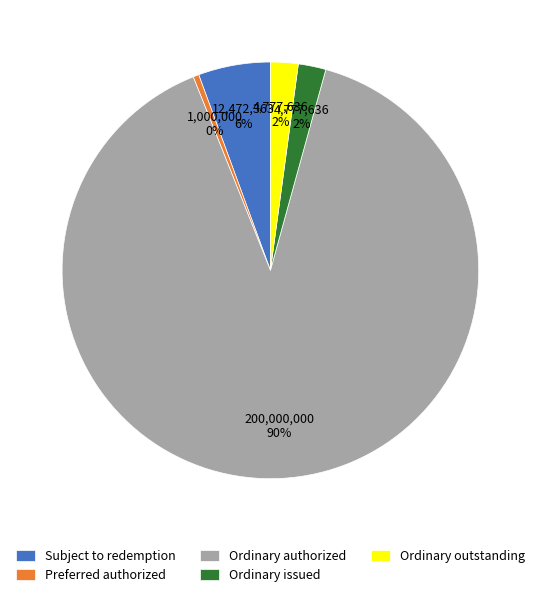

Which category has the biggest portion of the pie?

Ordinary authorized